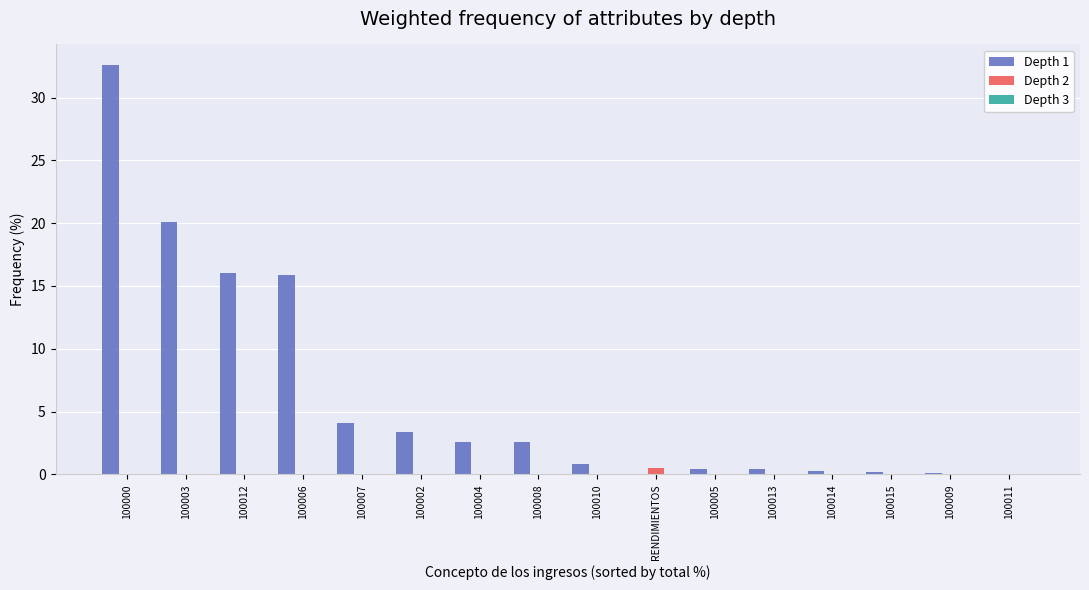

The value of Depth 1 at 100006 is 23.9. True or false?

False